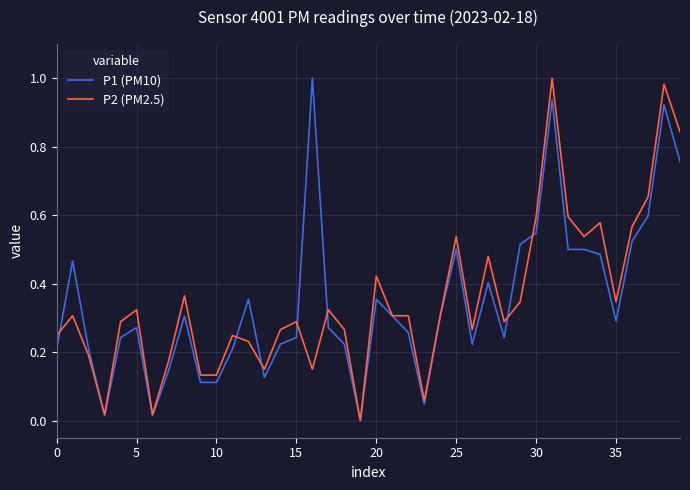

How many positive values does the P2 (PM2.5) series have?

39